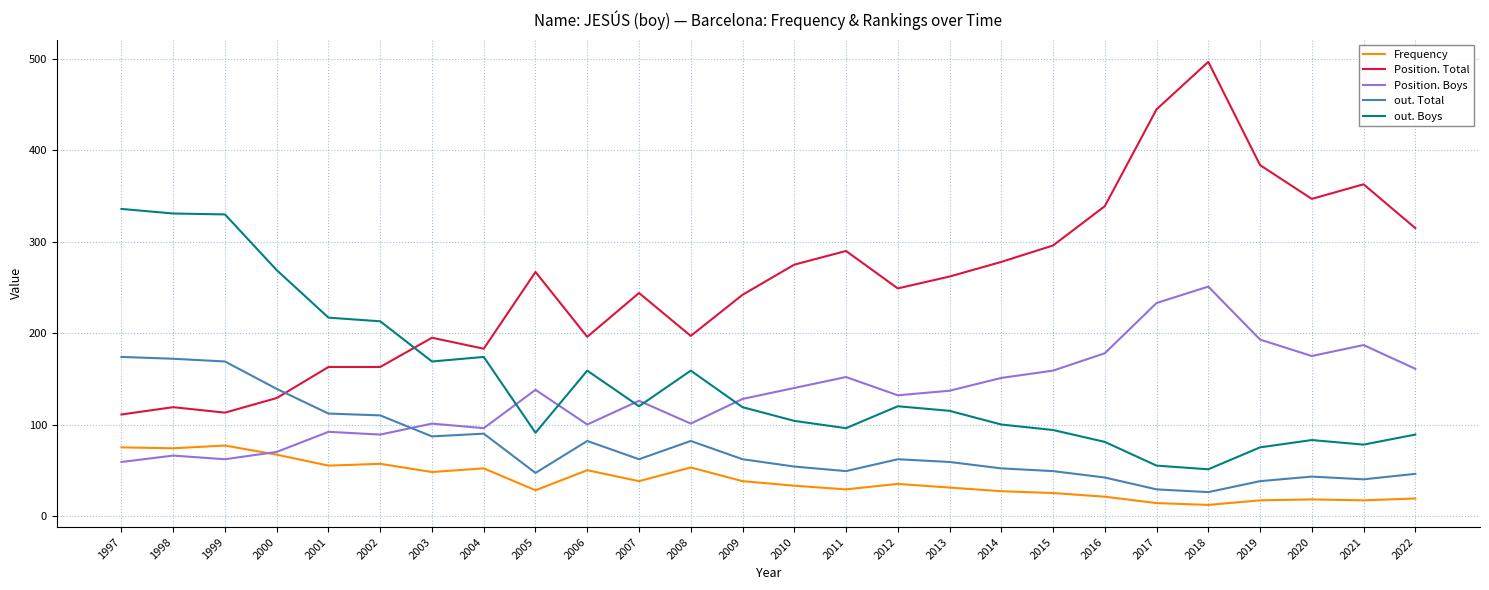

At how many categories does at least one series exceed 301?

10